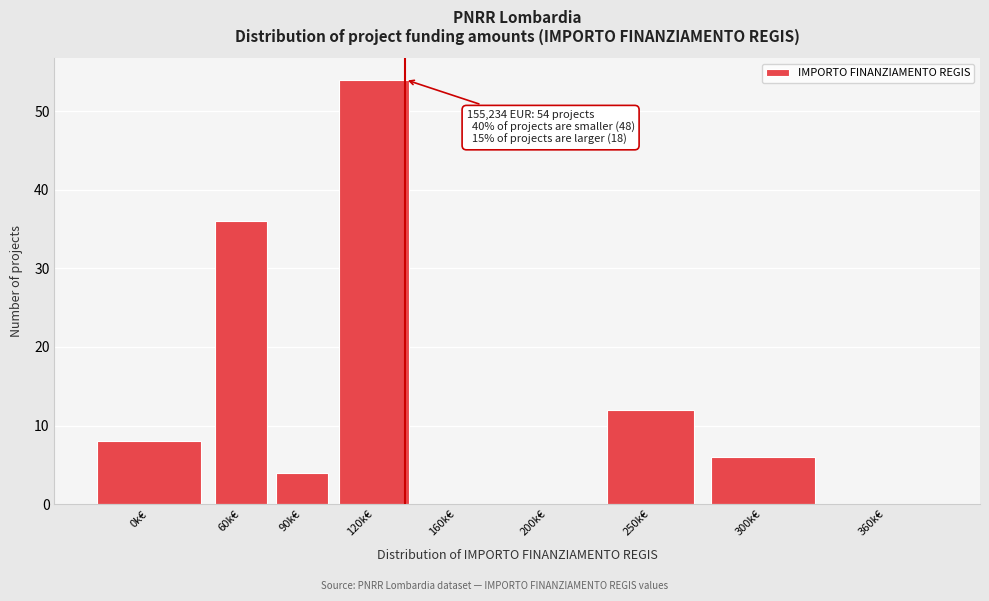

Reading left to right, transcribe all the data shown in this chart.

0k€=8	60k€=36	90k€=4	120k€=54	160k€=0	200k€=0	250k€=12	300k€=6	360k€=0